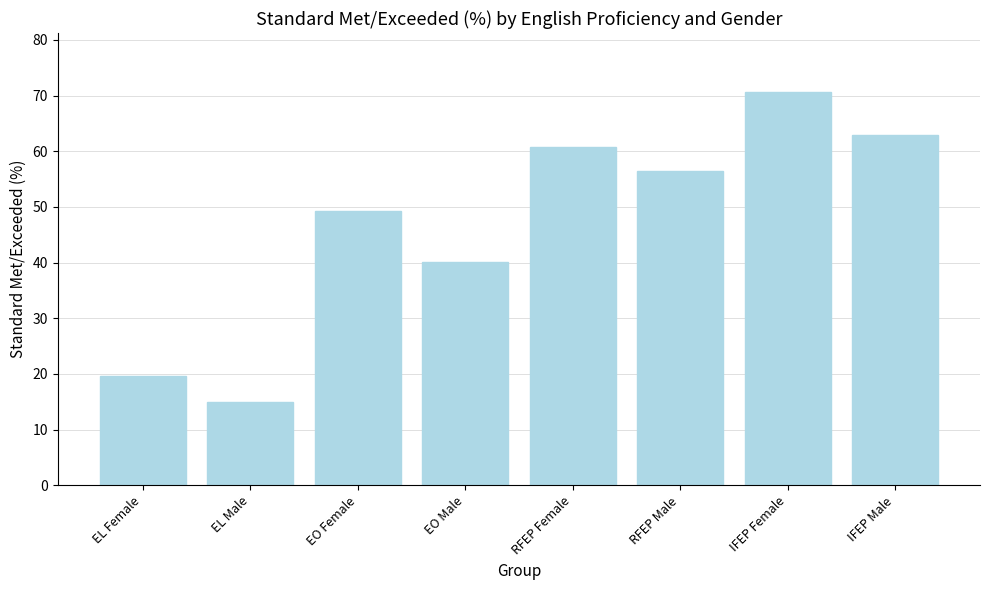

Reading left to right, transcribe all the data shown in this chart.

19.6	14.9	49.3	40.0	60.8	56.4	70.6	62.9